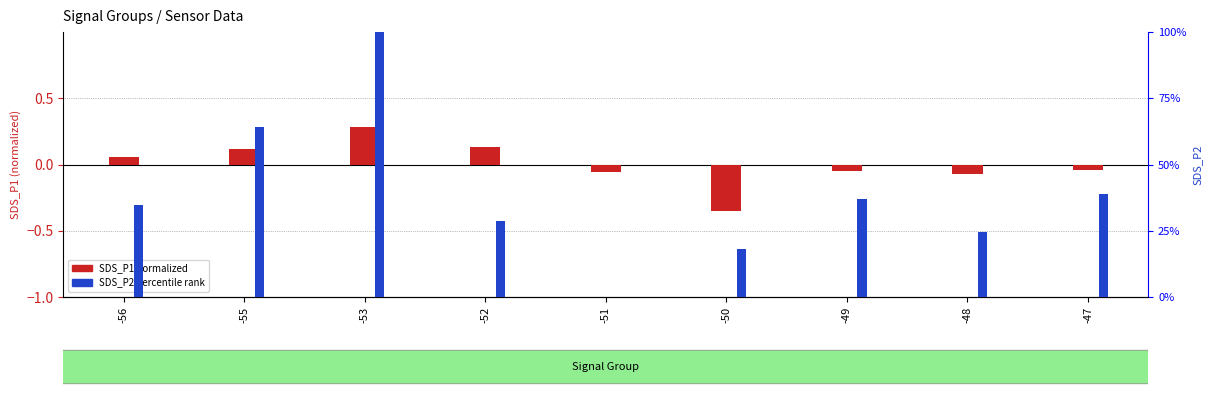

At which label does SDS_P1 (normalized) reach its peak?

-53